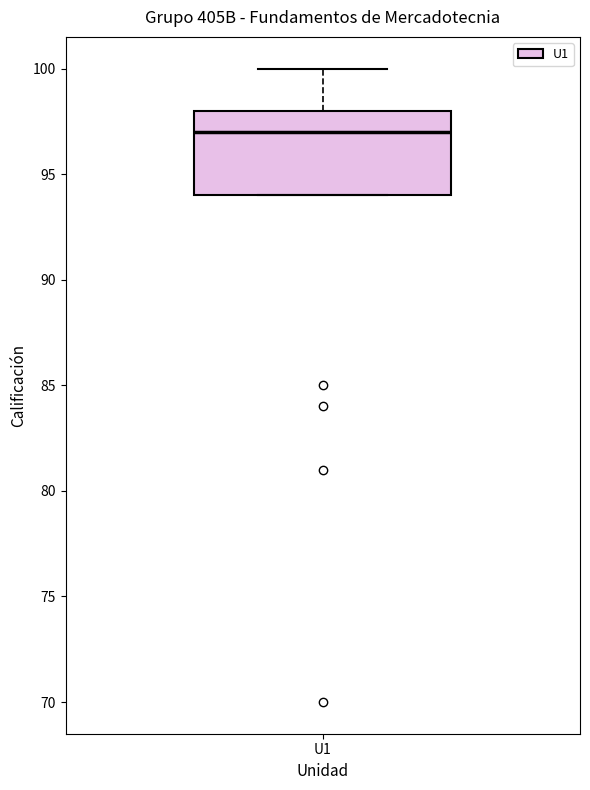

Read this box plot against the y-axis: the position of the median line, the range covered by the box, and the ends of both whiskers. The values are not printed on the chart, so give them approximately, as read against the axis.

median 97, box 94 to 98, whiskers 94 to 100